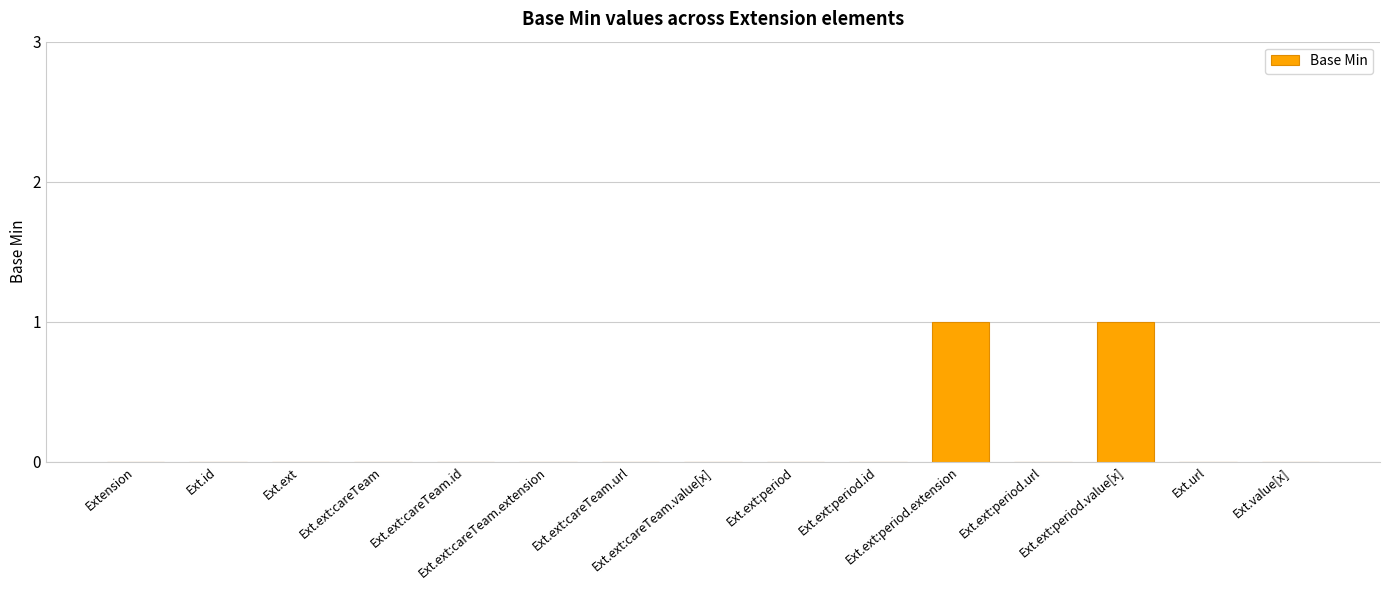

What is the greatest value displayed?

1